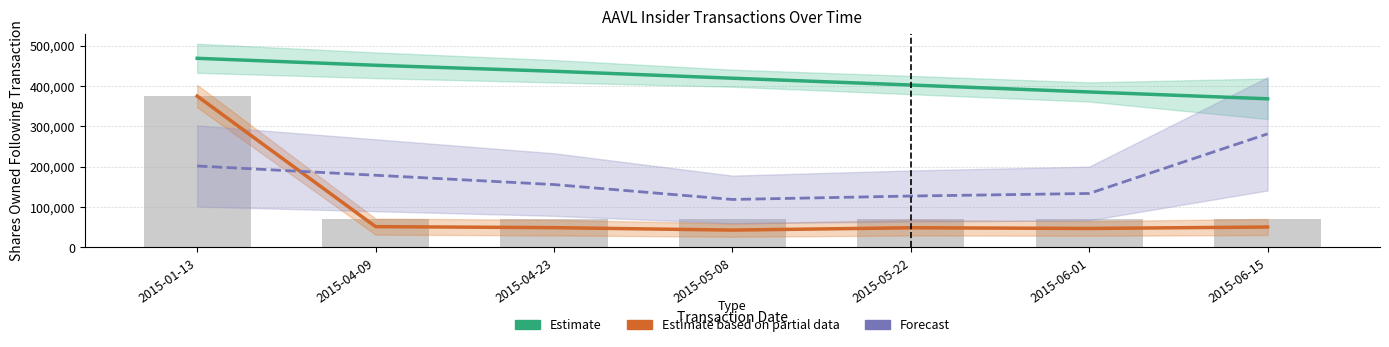

Which series changed the most between 2015-05-22 and 2015-06-01?

Estimate (sharesOwnedFollowing)